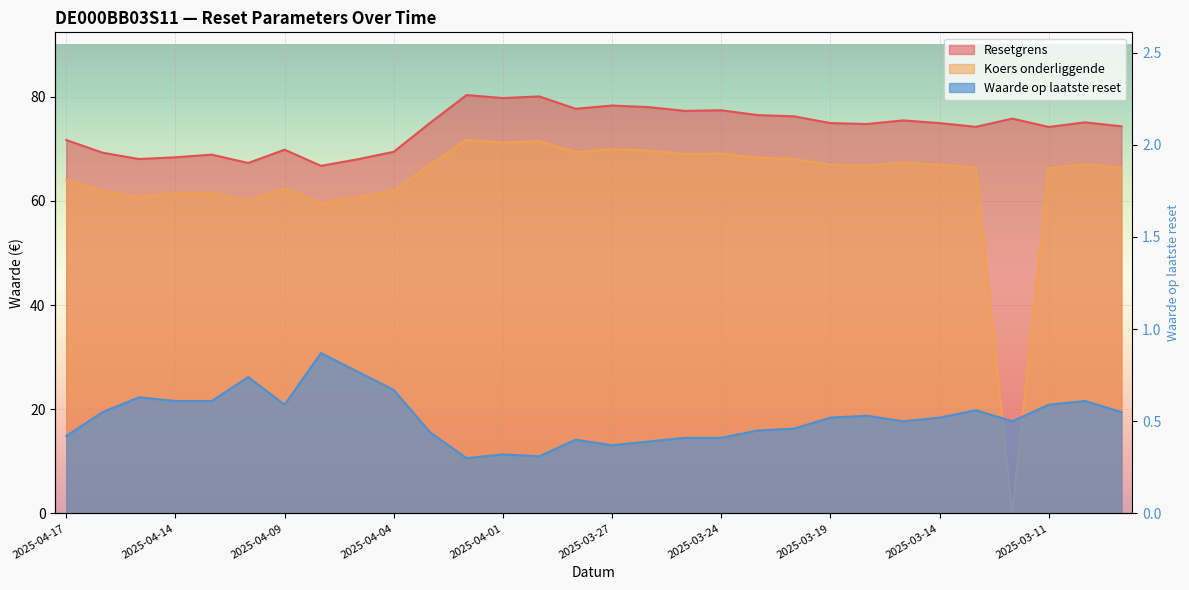

True or false: Waarde op laatste reset has a value of 0.3 at 2025-04-02.

True